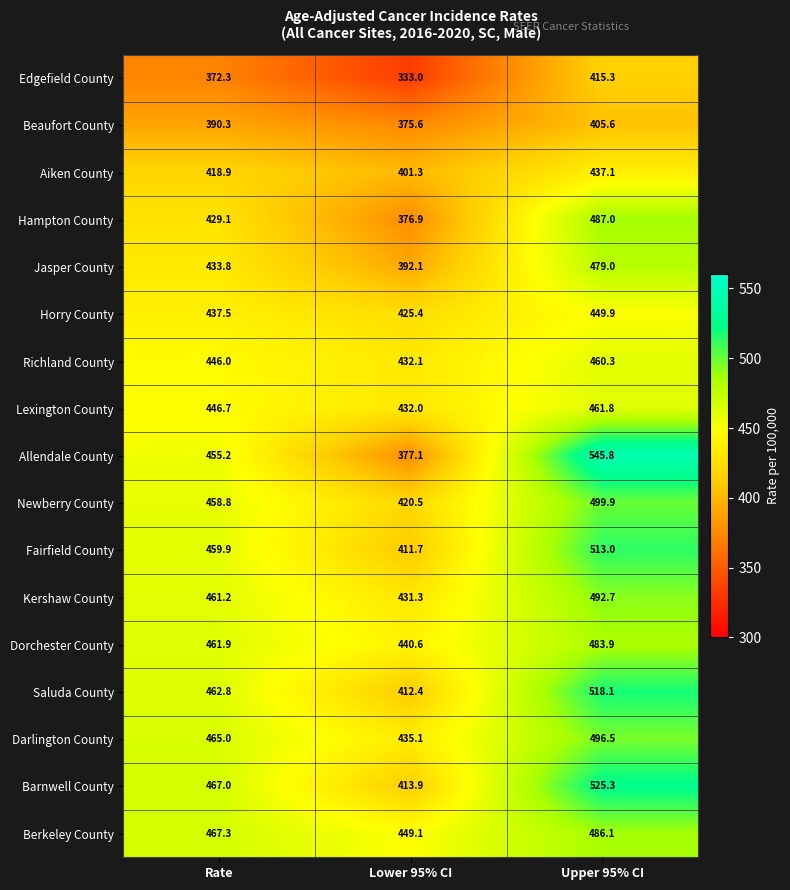

Where is Saluda County nearest to the value 465?

Rate